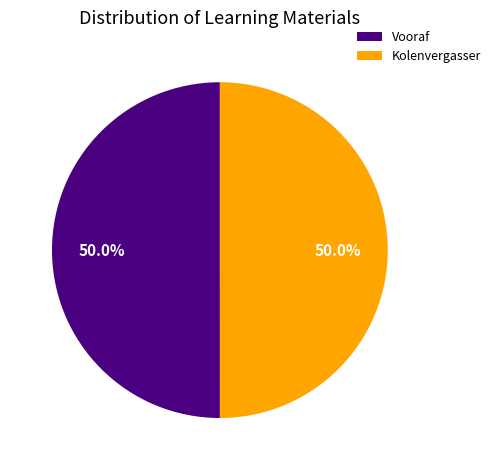

What percentage is NOT represented by Vooraf?

50.0%